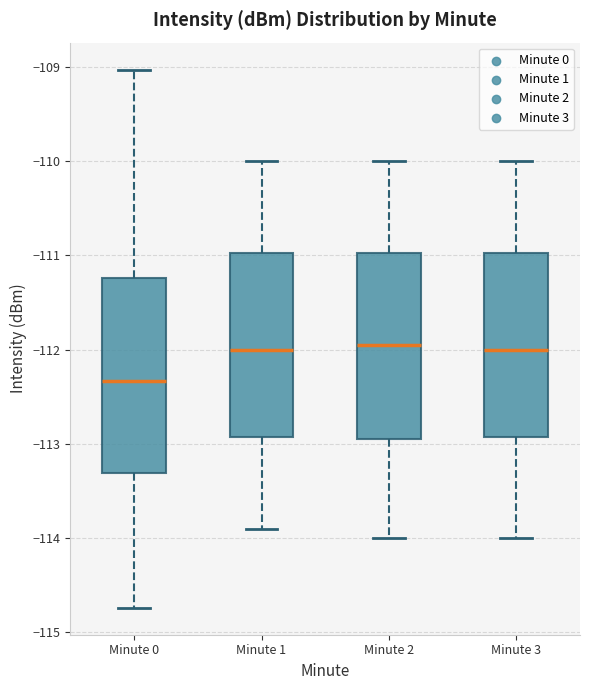

Reading left to right, transcribe this box plot: for each box, give where its median line is, the range the box spans, and where its two whiskers end, as read against the y-axis. The values are not printed on the chart, so give them approximately, as read against the axis.

Minute 0: median -112.3, box -113.3 to -111.2, whiskers -114.7 to -109.0
Minute 1: median -112.0, box -112.9 to -111.0, whiskers -113.9 to -110.0
Minute 2: median -111.9, box -112.9 to -111.0, whiskers -114.0 to -110.0
Minute 3: median -112.0, box -112.9 to -111.0, whiskers -114.0 to -110.0